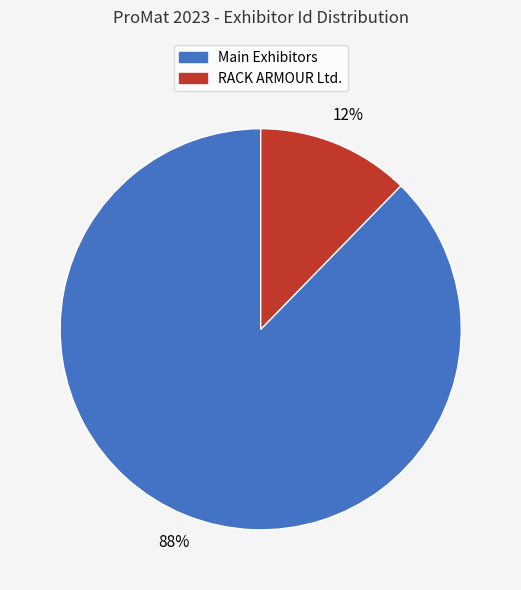

How many segments does this pie chart have?

2